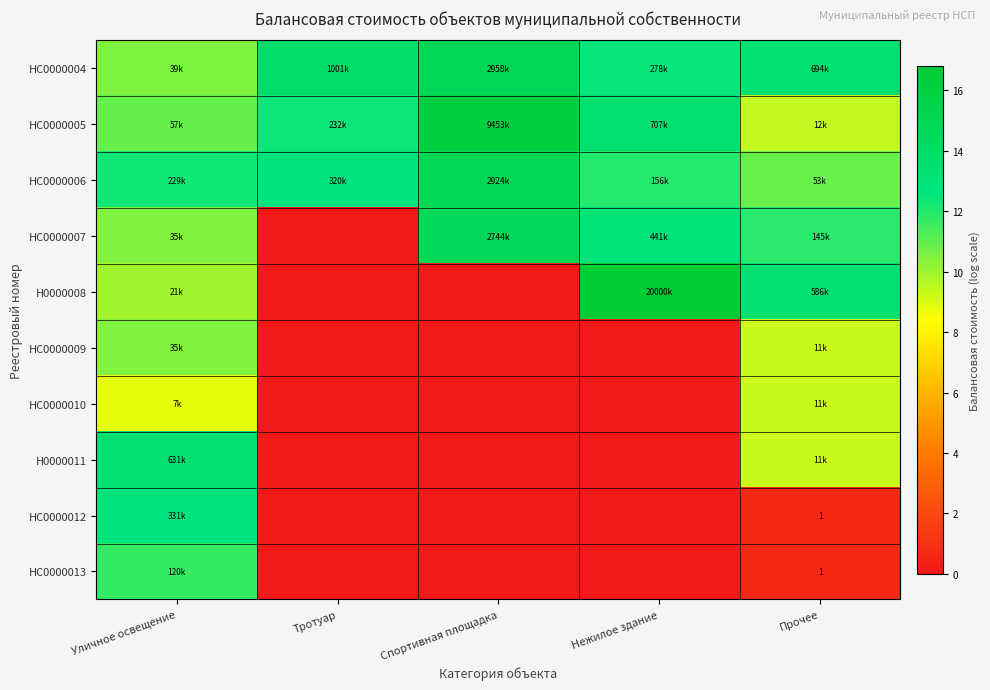

True or false: НС0000012 has a value of 0.0 at Спортивная площадка.

True